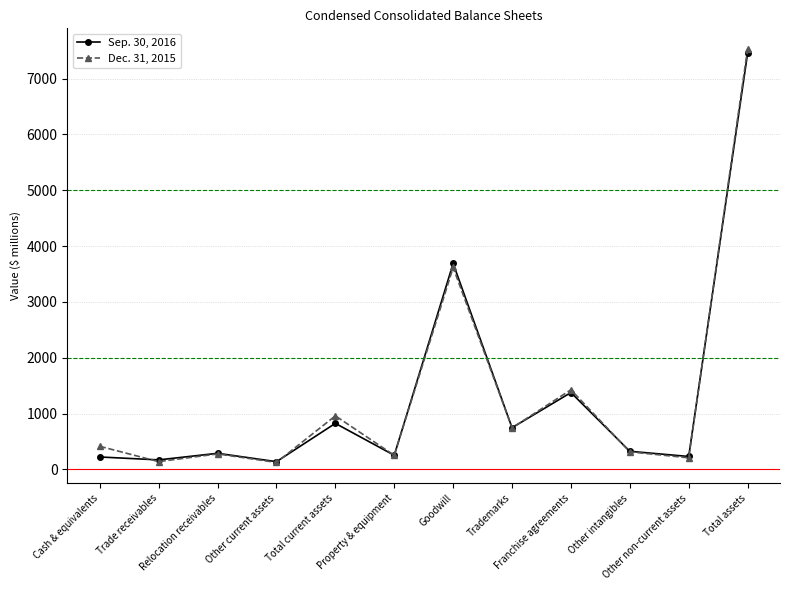

Rank the series by their average value, from highest to lowest.

Dec. 31, 2015, Sep. 30, 2016